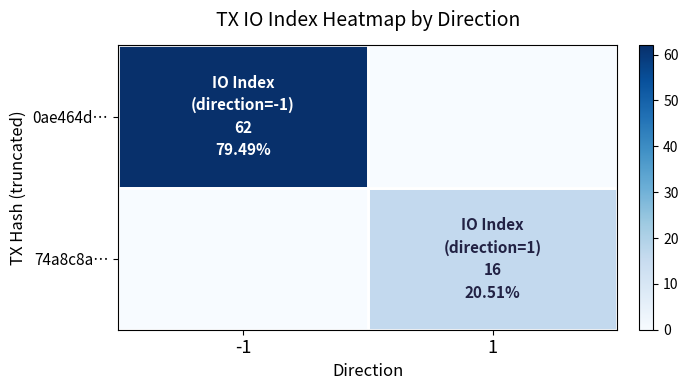

Which category has the lowest value across all series?

1